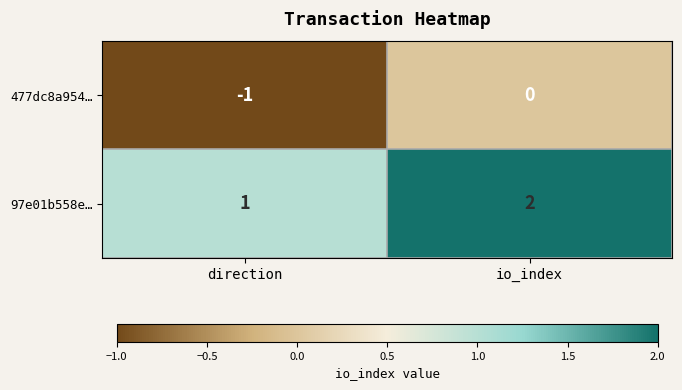

At which label does 97e01b558e… reach its minimum?

direction